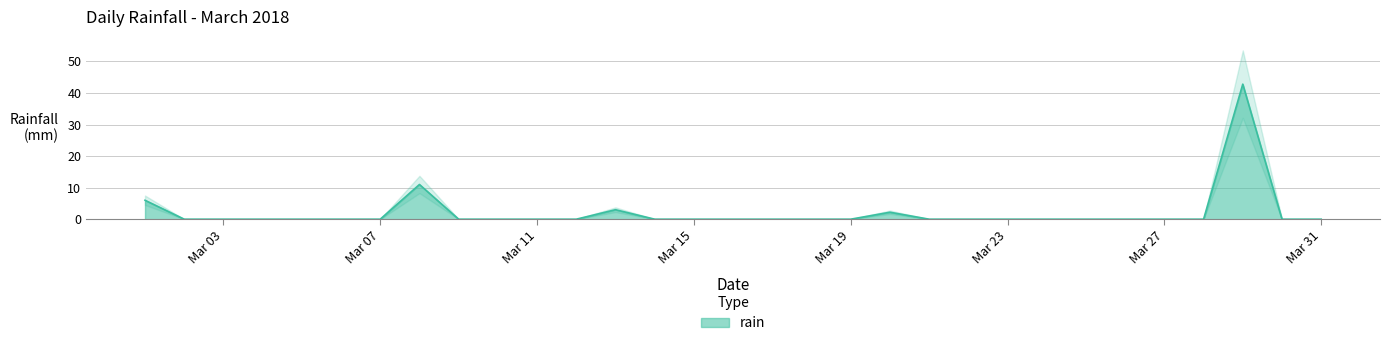

How many values exceed 0?

5